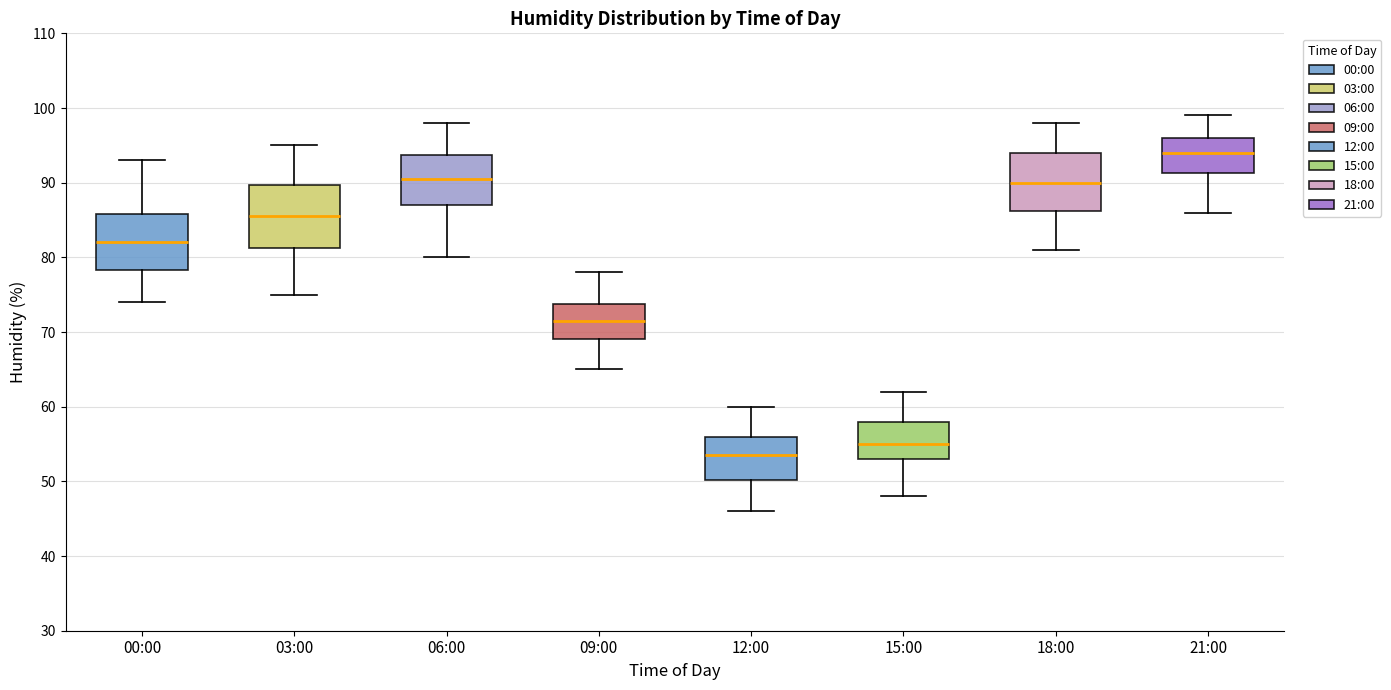

Which box has the highest median line?

21:00